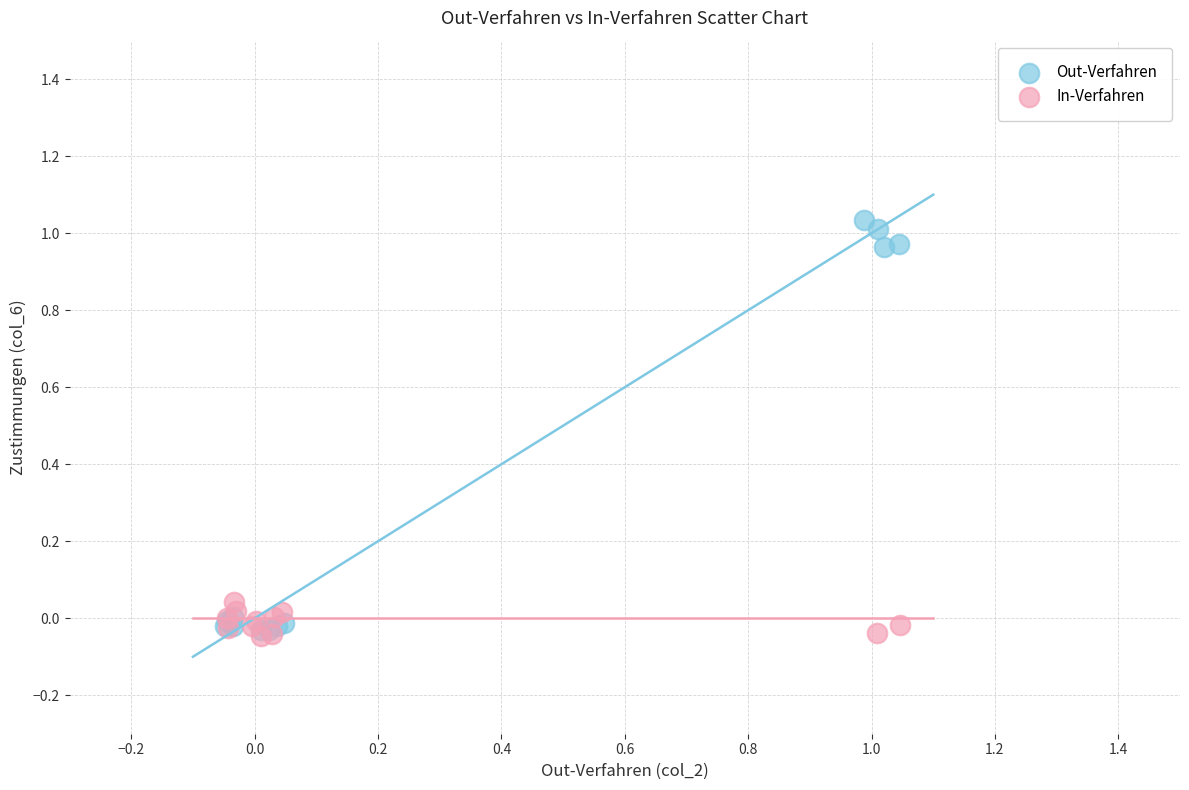

Which series has the widest spread of Y values?

Out-Verfahren